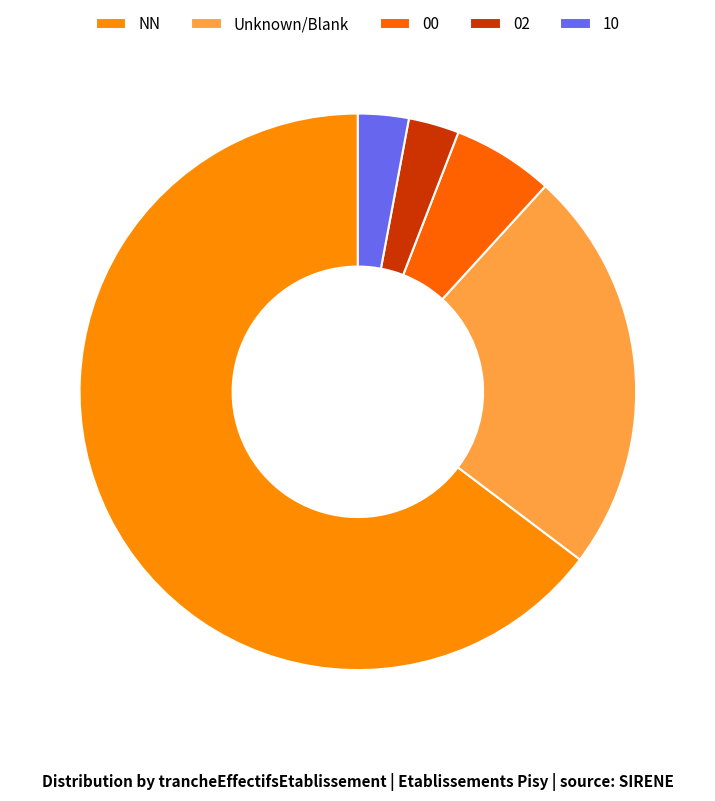

Is it true that 10 is 3% of the pie?

True